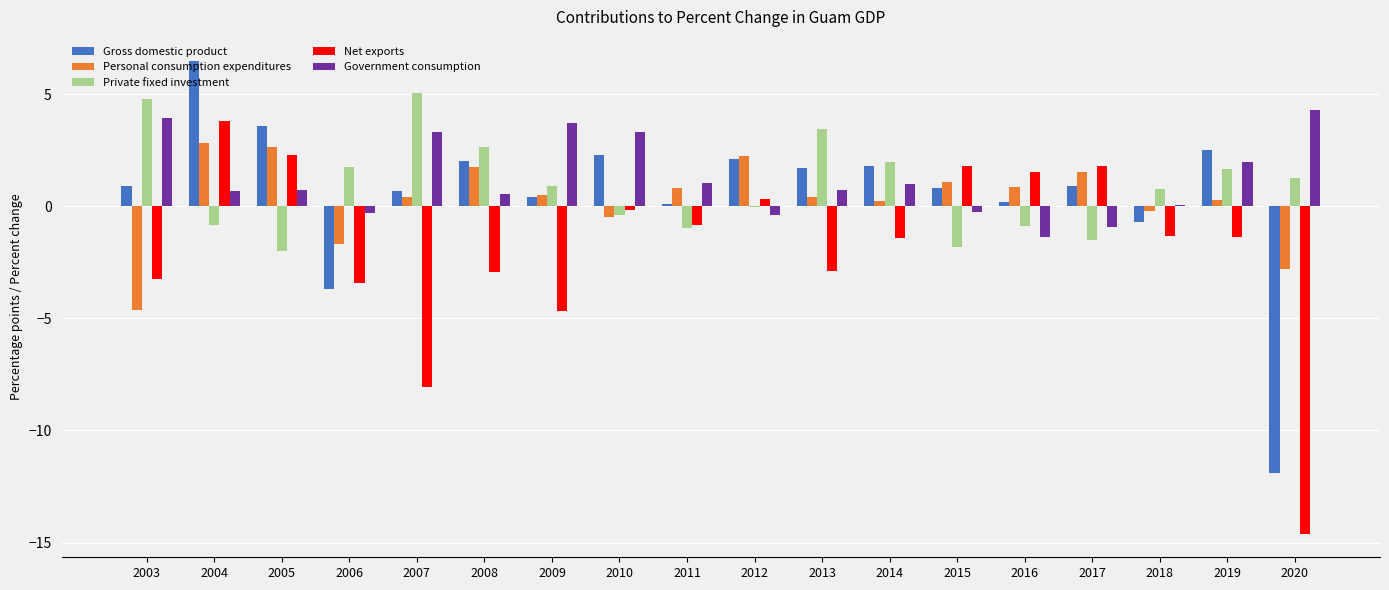

Which series has the largest total across all categories?

Government consumption